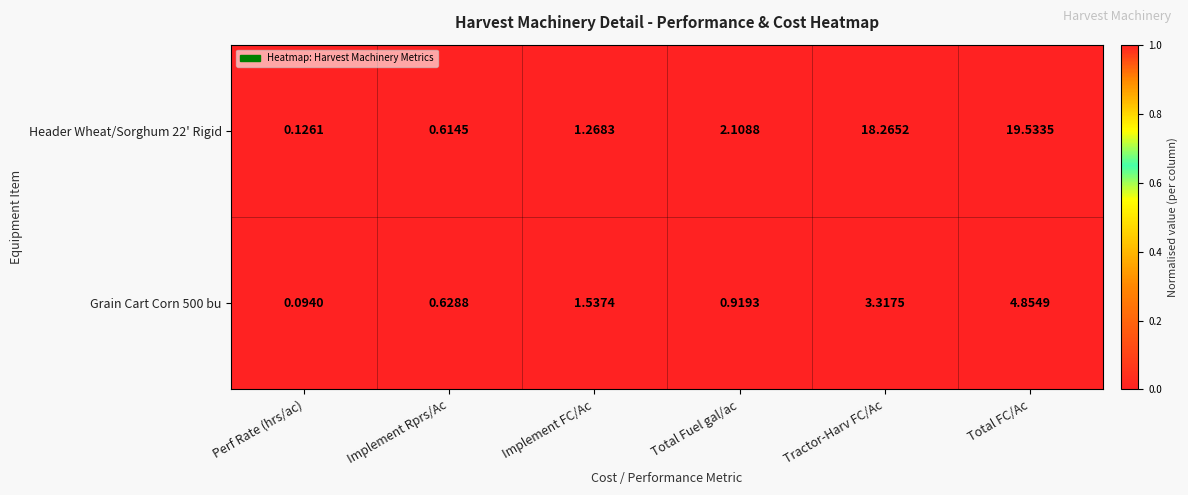

List the labels in order of Grain Cart Corn 500 bu value, smallest first.

Perf Rate (hrs/ac), Implement Rprs/Ac, Total Fuel gal/ac, Implement FC/Ac, Tractor-Harv FC/Ac, Total FC/Ac